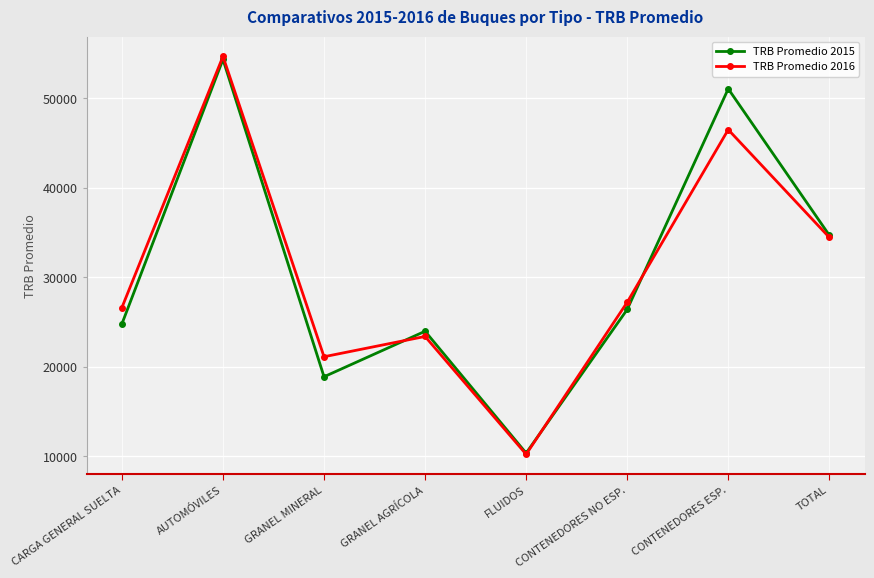

Rank the series at CONTENEDORES ESP. from lowest to highest value.

TRB Promedio 2016, TRB Promedio 2015